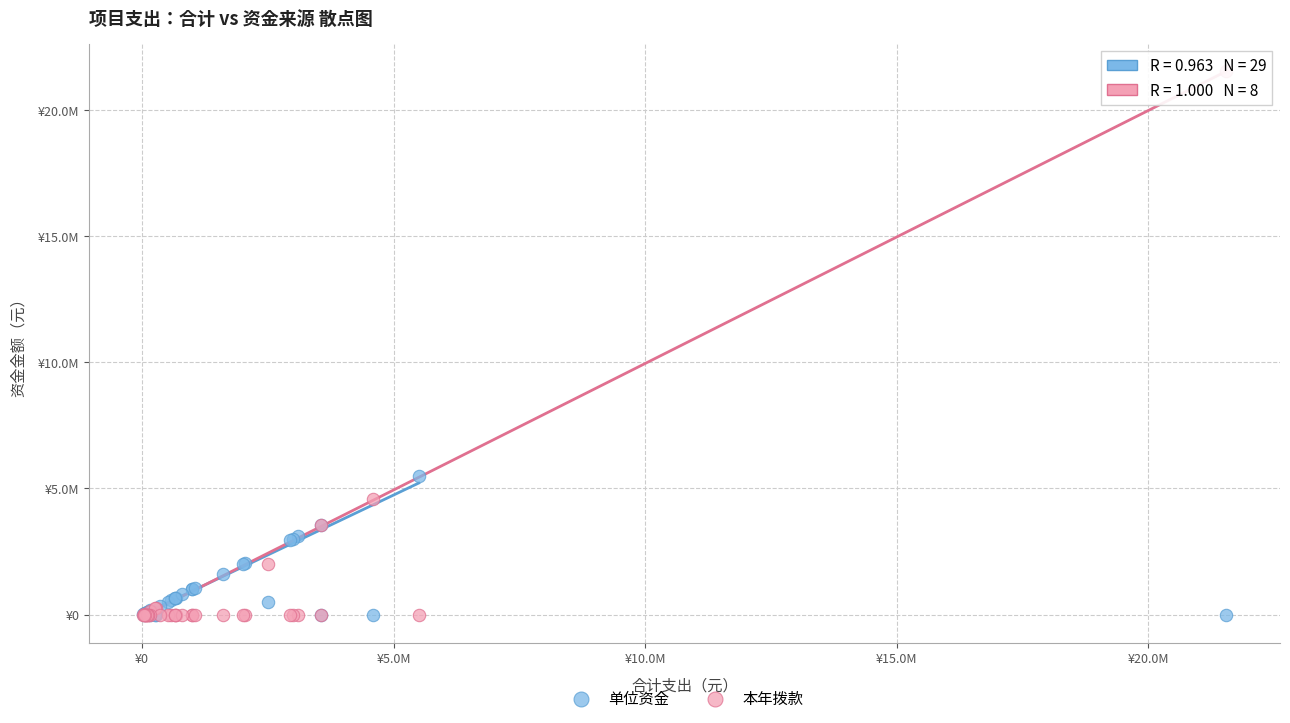

What are all the series names shown in the legend?

单位资金, 本年拨款